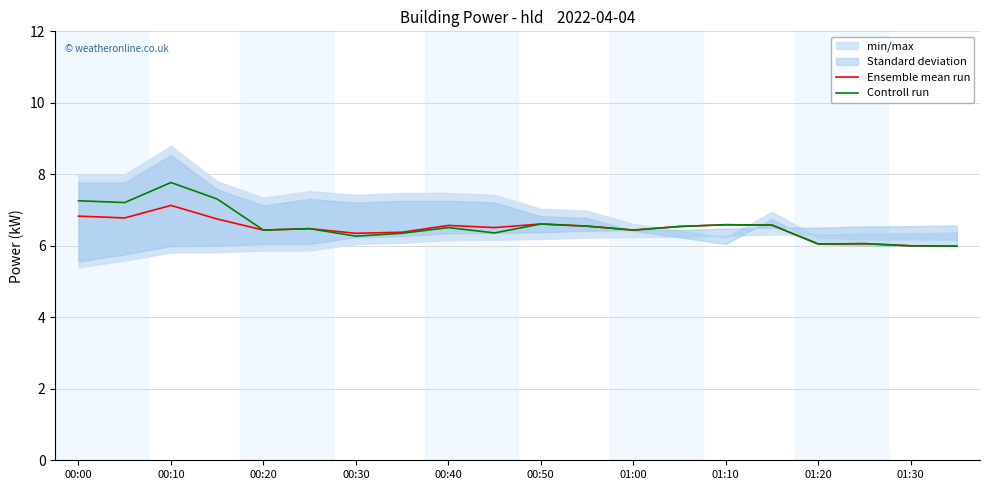

The Ensemble mean run series shows 6.6 at 00:40. True or false?

True